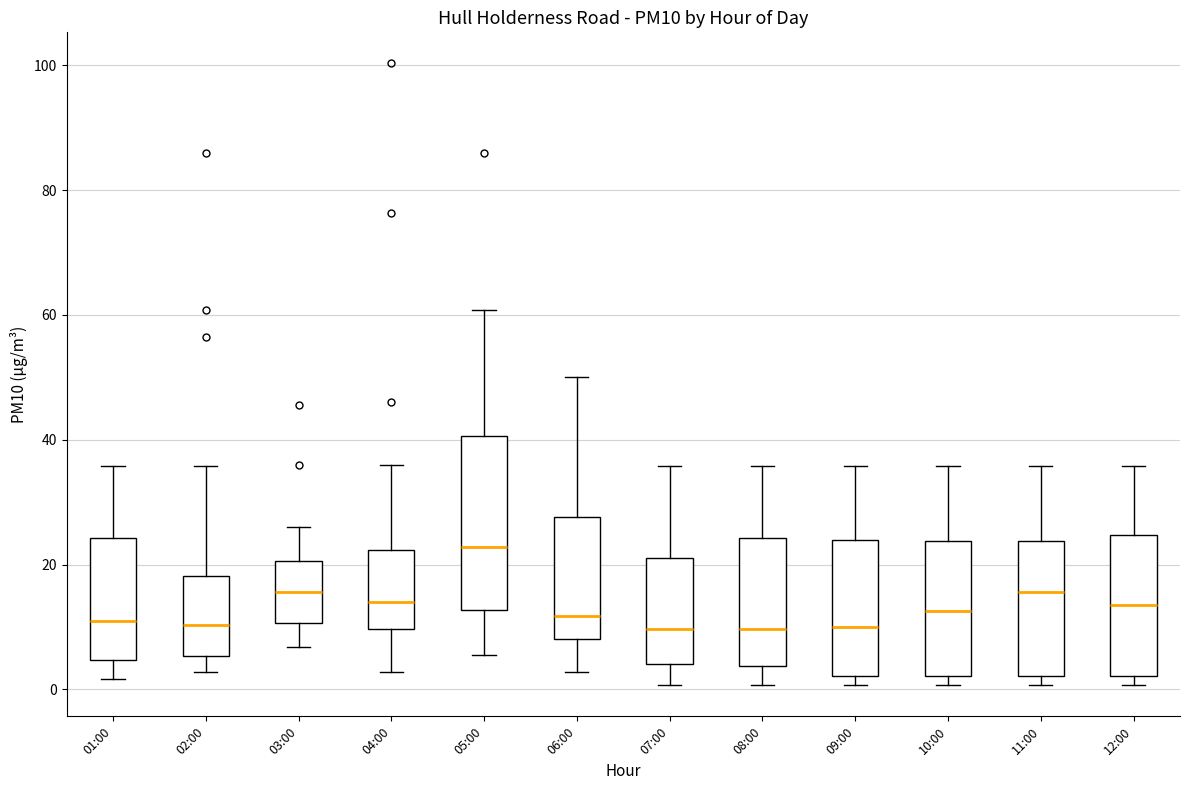

Where is the upper edge of the box for 09:00 on the y-axis? The values are not printed on the chart, so give them approximately, as read against the axis.

24